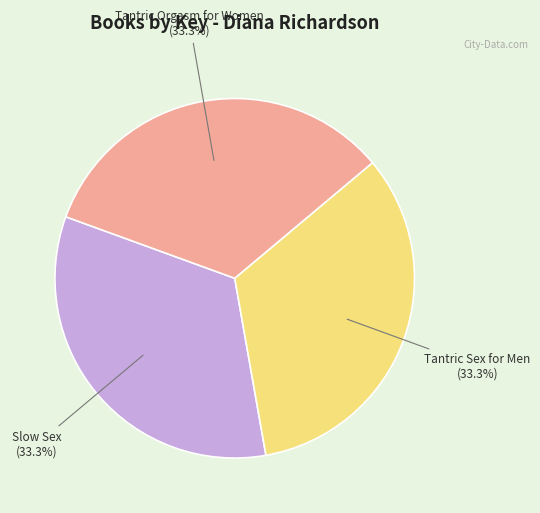

What is the ratio of the value at Tantric Sex for Men to the value at Slow Sex?

1.0